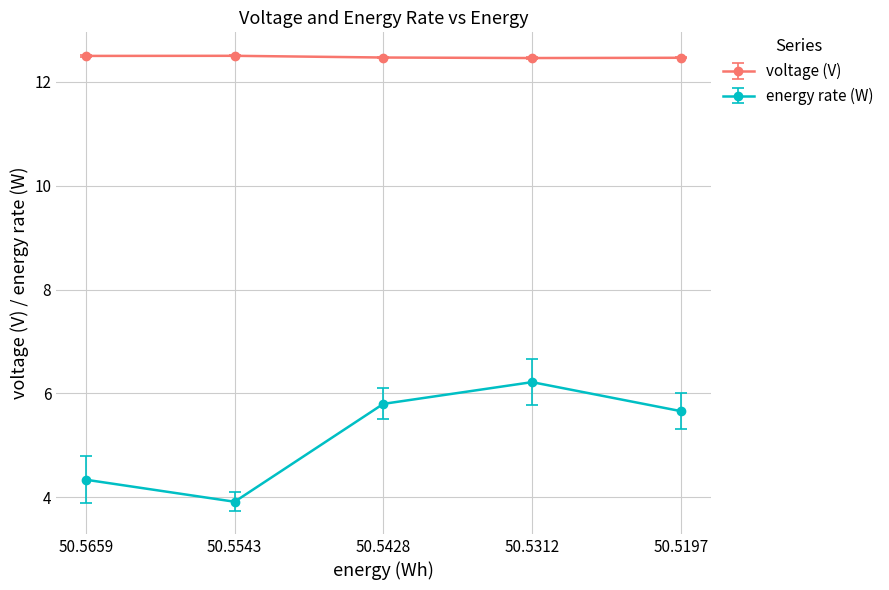

Which category has the lowest value in the energy rate (W) series?

50.5543